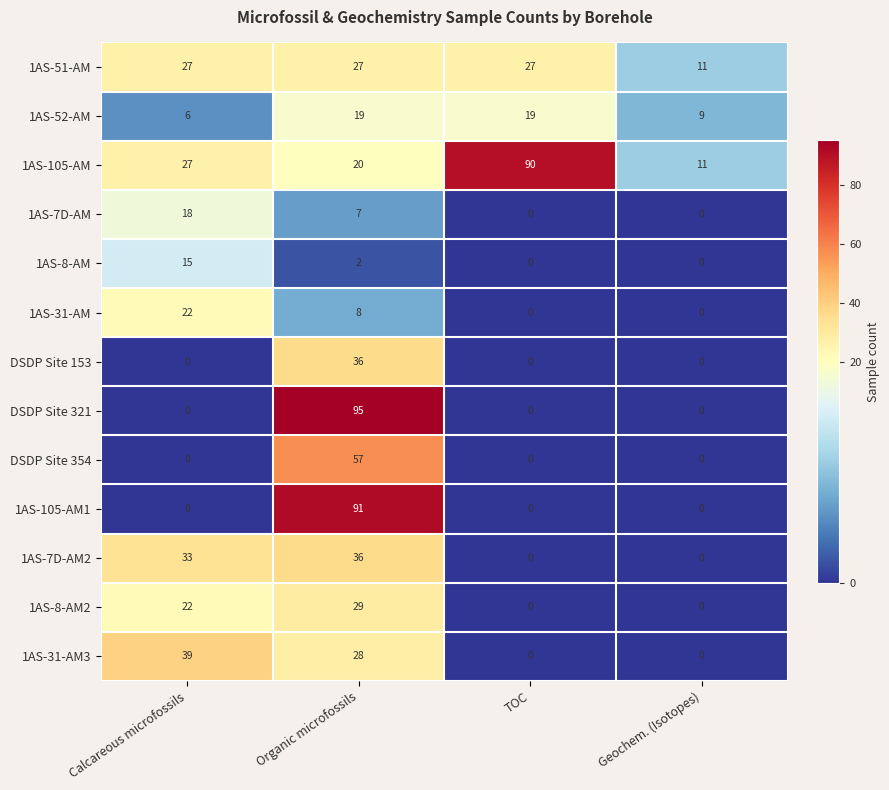

At which label does 1AS-31-AM3 reach its peak?

Calcareous microfossils